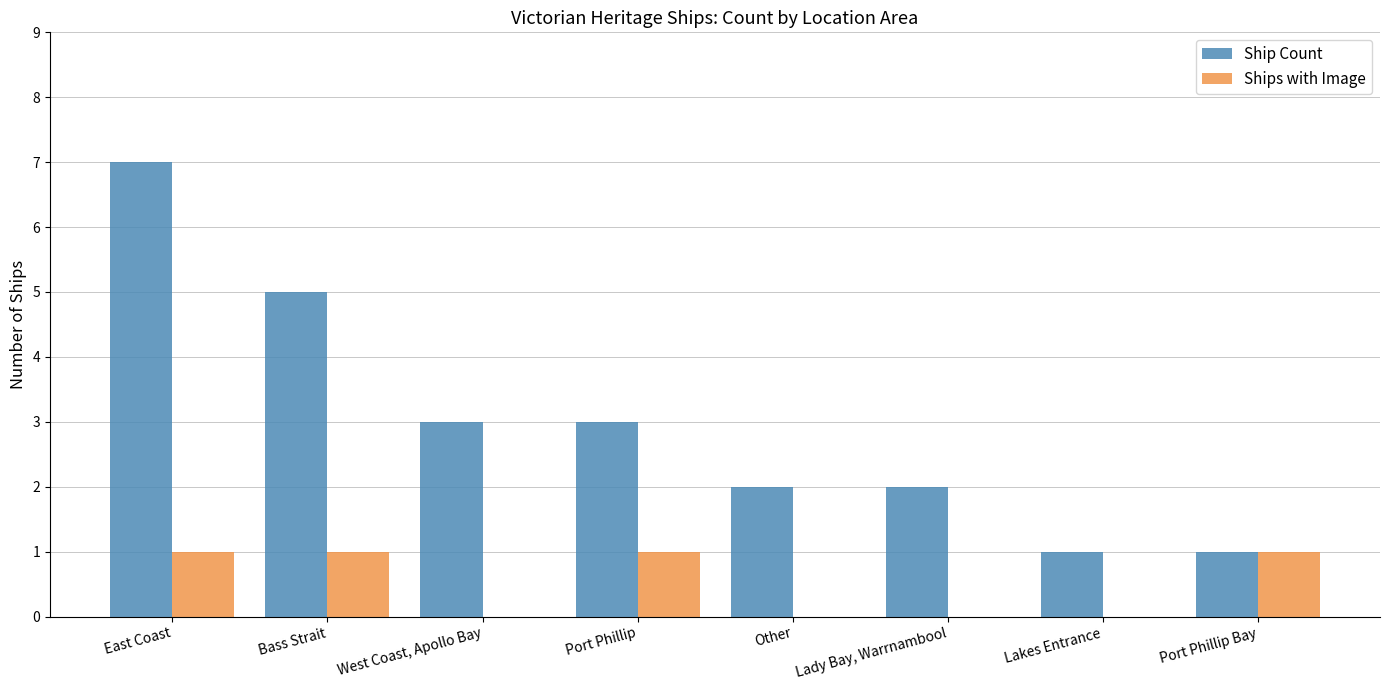

Which series changed the most between West Coast, Apollo Bay and Other?

Ship Count